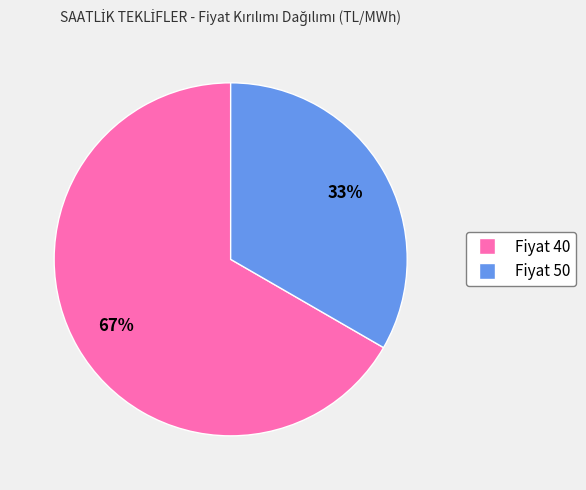

Do Fiyat 50 and Fiyat 40 together represent more than half of the pie?

Yes